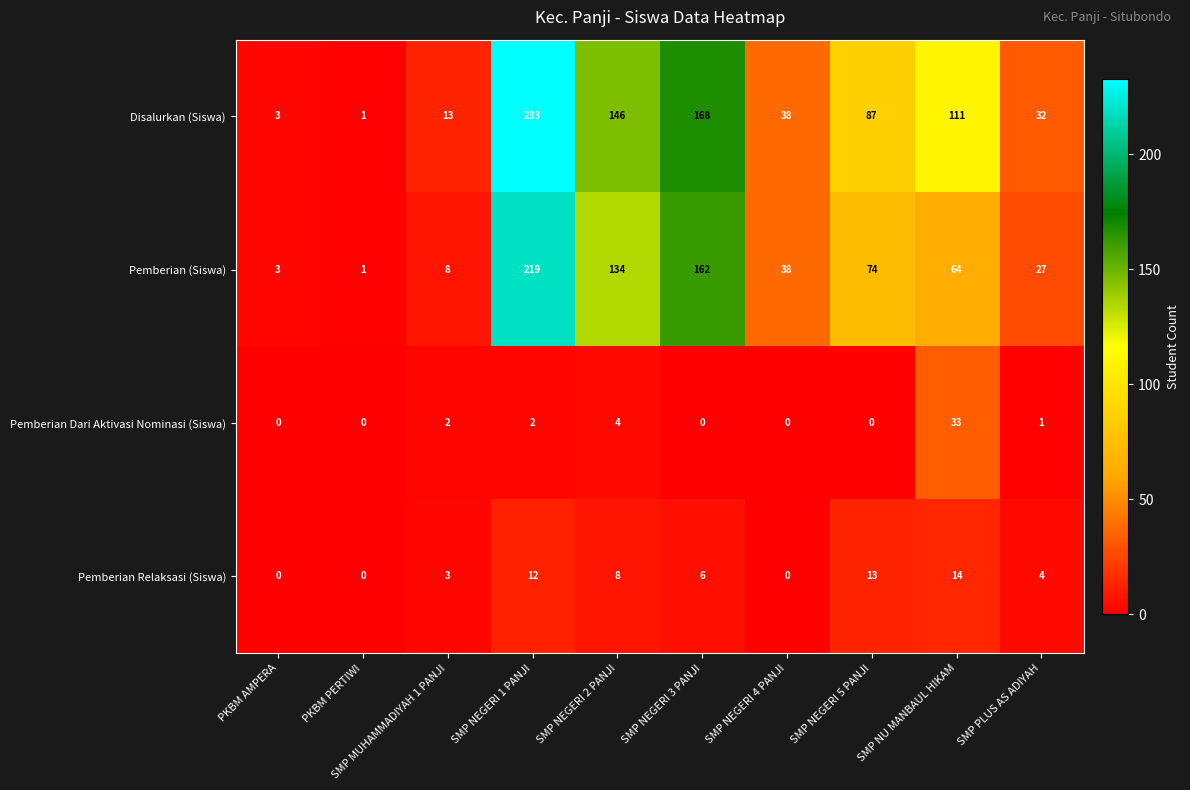

What is the difference between the maximum and second lowest values in the Pemberian Relaksasi (Siswa) series?

14